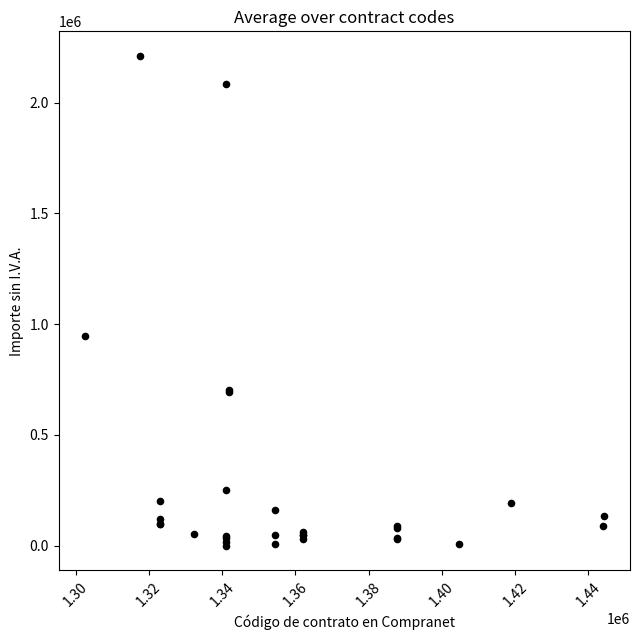

What Y value in the scatter plot is closest to 1105496?

948275.9